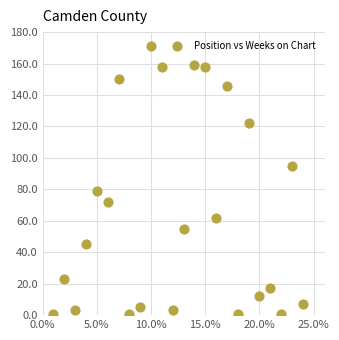

What is the range of X values (max minus min)?

23